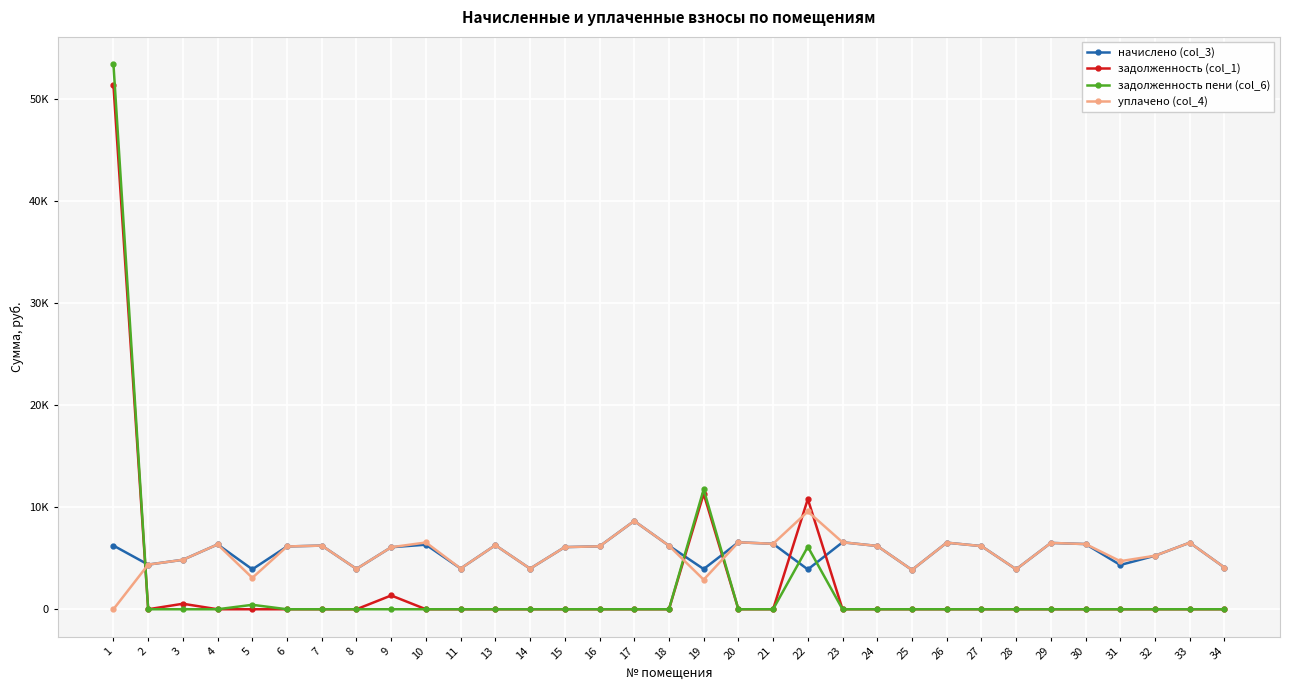

Which has a higher value, 25 or 7?

7